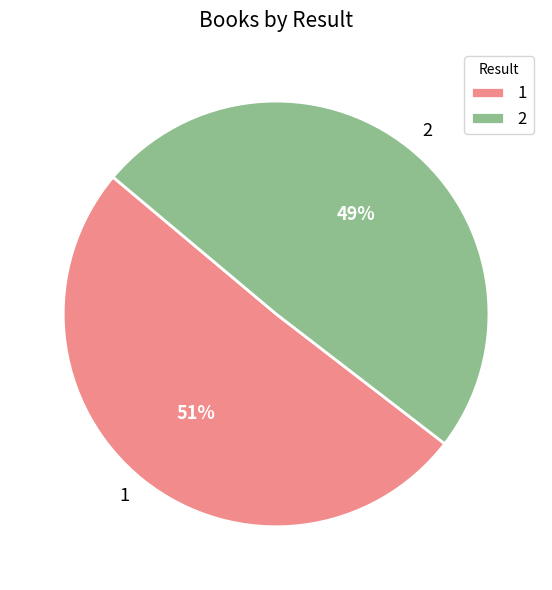

Does any single category account for the majority?

Yes